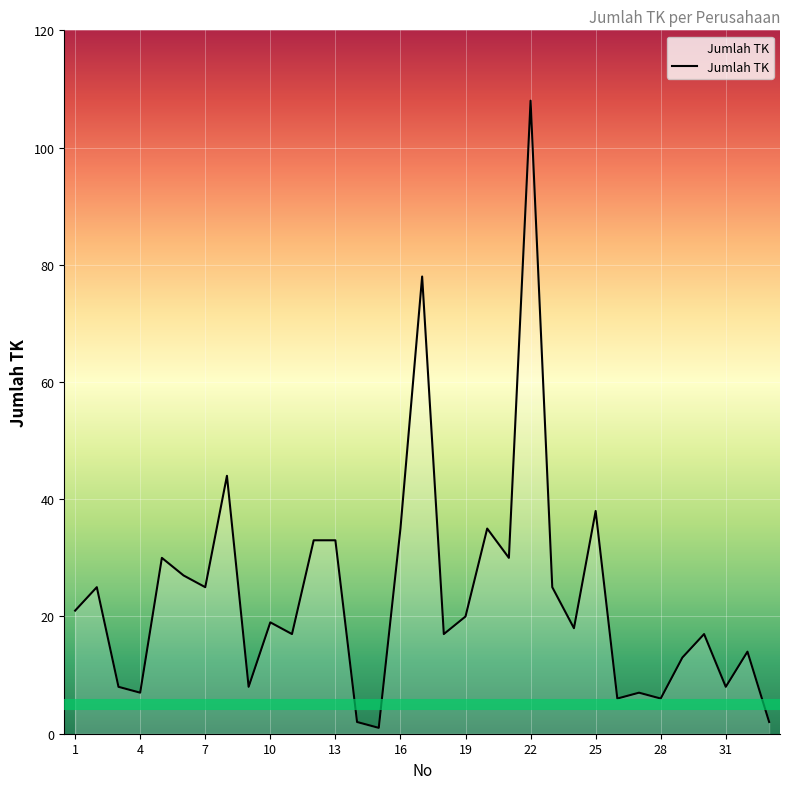

What is the maximum value shown in the chart?

108